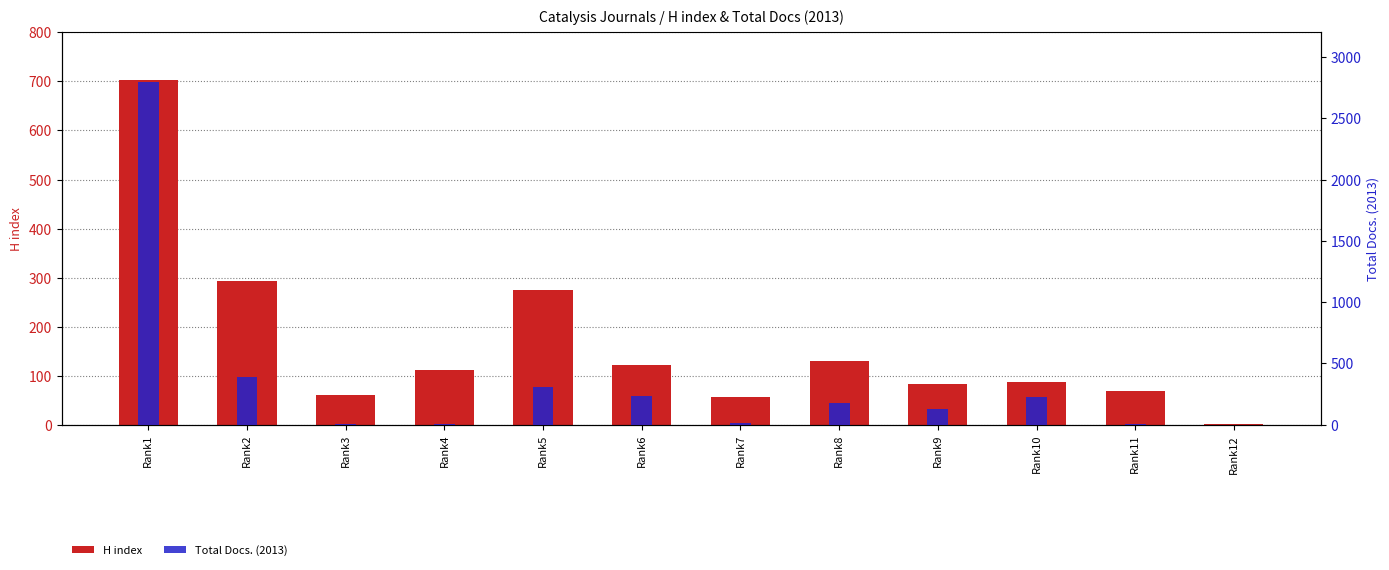

Where does the Total Docs. (2013) series first go above 181?

Rank1